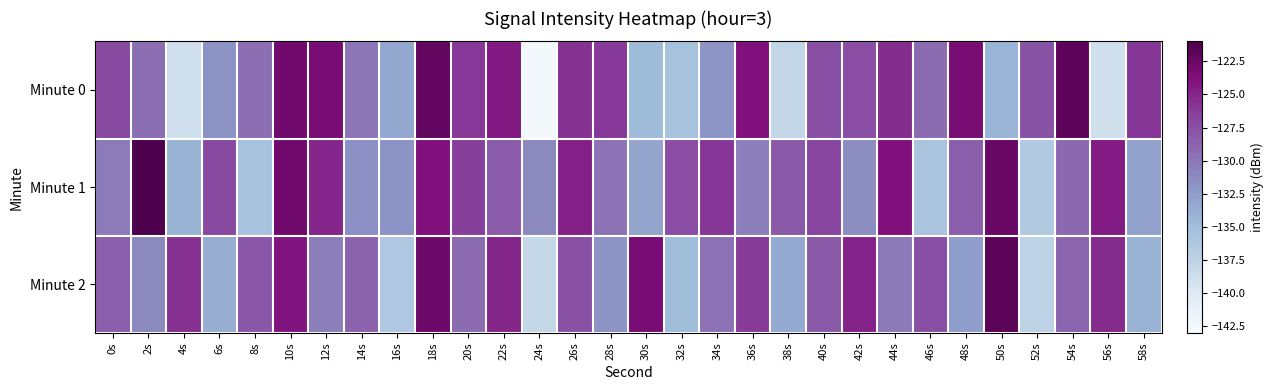

Which series has the largest total across all categories?

Minute 1